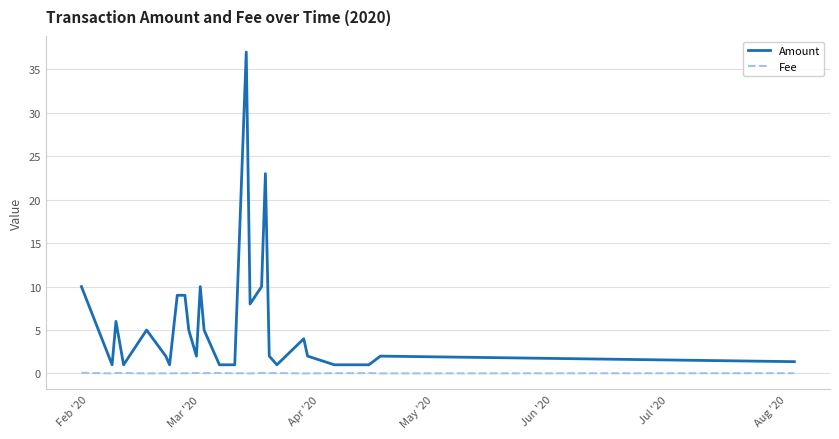

What is the maximum value for Amount?

37.0